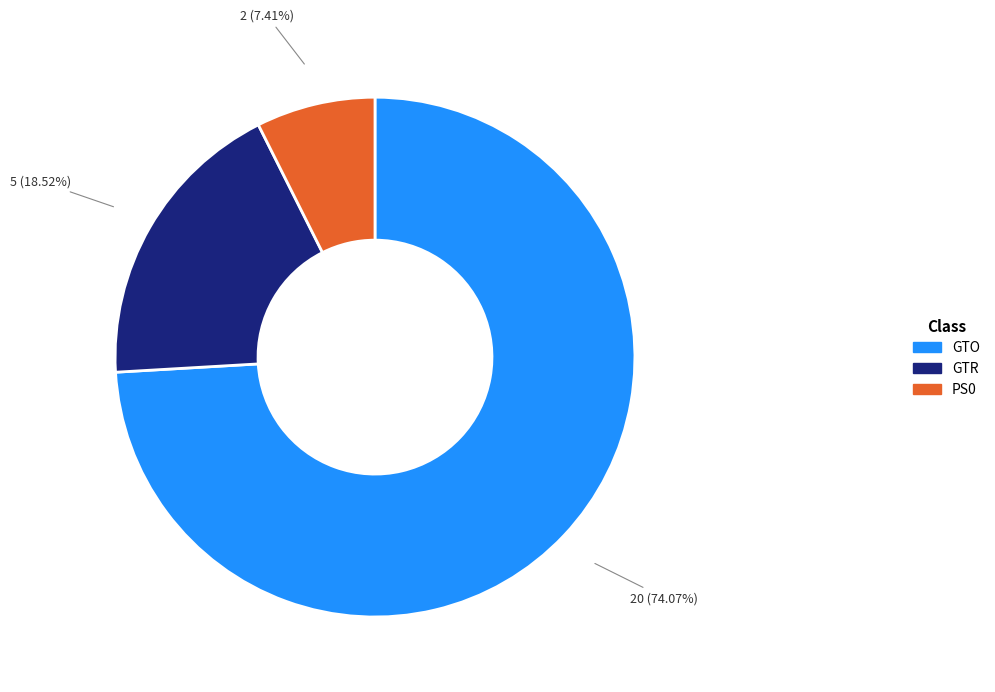

Does any single category account for the majority?

Yes